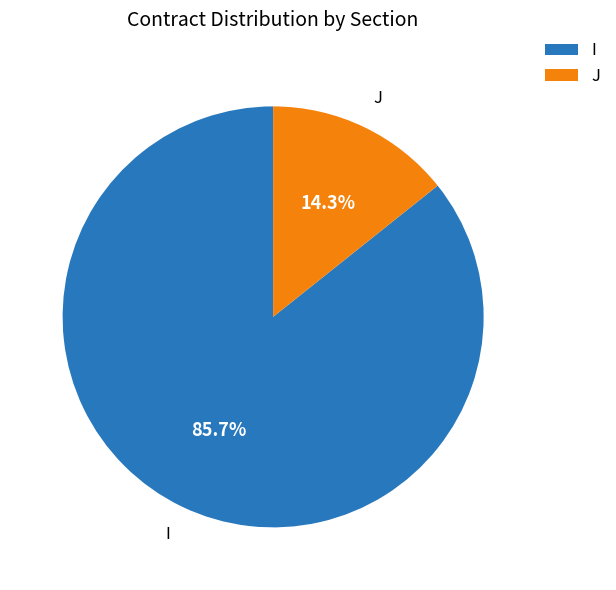

To the nearest percent, what is the difference between the largest and smallest slice percentages?

71%